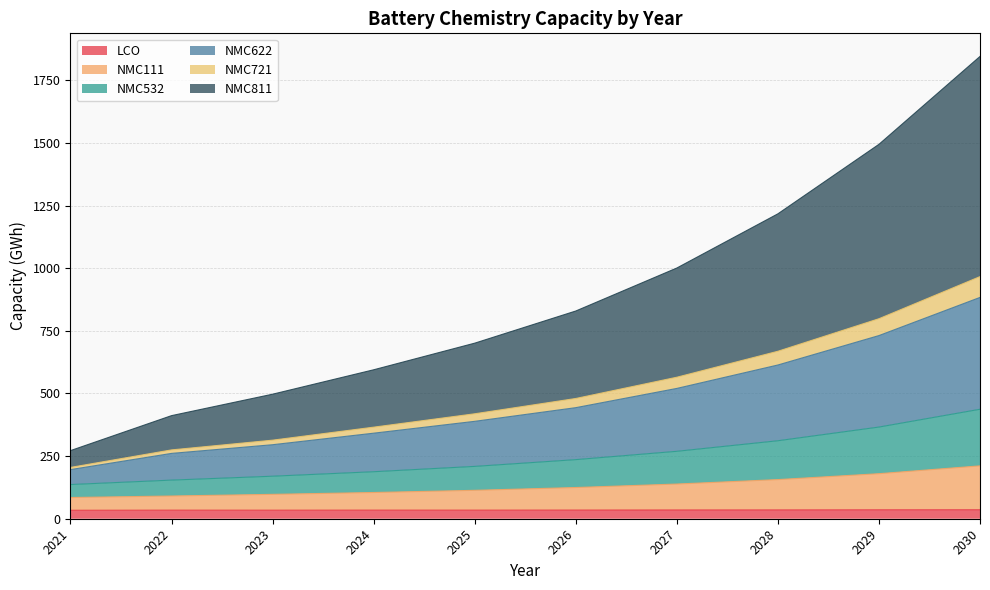

Count the number of data series in this chart.

6